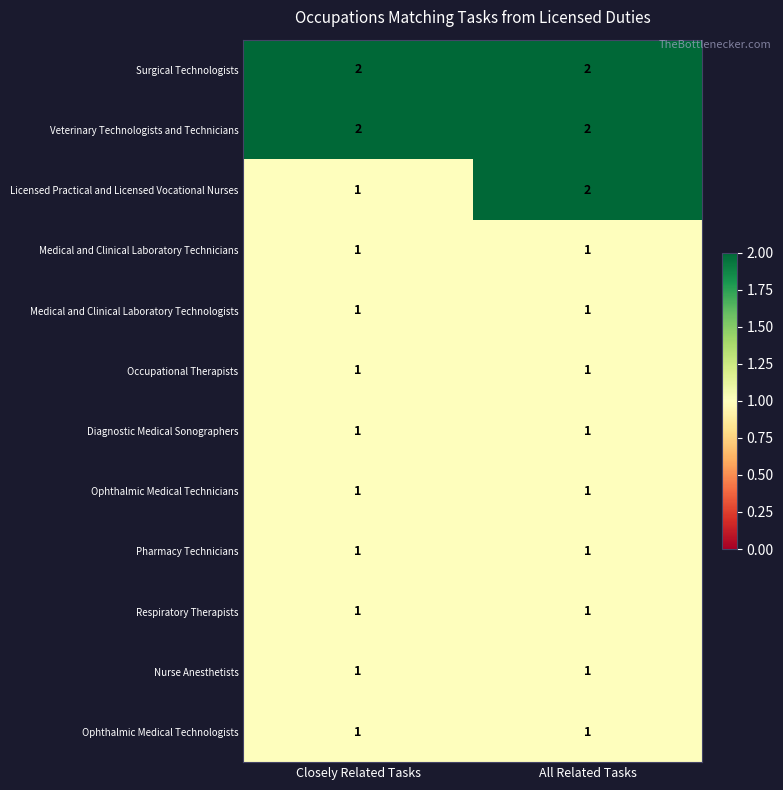

Reading right to left, what are all the values shown in this chart?

Surgical Technologists: All Related Tasks=2	Closely Related Tasks=2
Veterinary Technologists and Technicians: All Related Tasks=2	Closely Related Tasks=2
Licensed Practical and Licensed Vocational Nurses: All Related Tasks=2	Closely Related Tasks=1
Medical and Clinical Laboratory Technicians: All Related Tasks=1	Closely Related Tasks=1
Medical and Clinical Laboratory Technologists: All Related Tasks=1	Closely Related Tasks=1
Occupational Therapists: All Related Tasks=1	Closely Related Tasks=1
Diagnostic Medical Sonographers: All Related Tasks=1	Closely Related Tasks=1
Ophthalmic Medical Technicians: All Related Tasks=1	Closely Related Tasks=1
Pharmacy Technicians: All Related Tasks=1	Closely Related Tasks=1
Respiratory Therapists: All Related Tasks=1	Closely Related Tasks=1
Nurse Anesthetists: All Related Tasks=1	Closely Related Tasks=1
Ophthalmic Medical Technologists: All Related Tasks=1	Closely Related Tasks=1